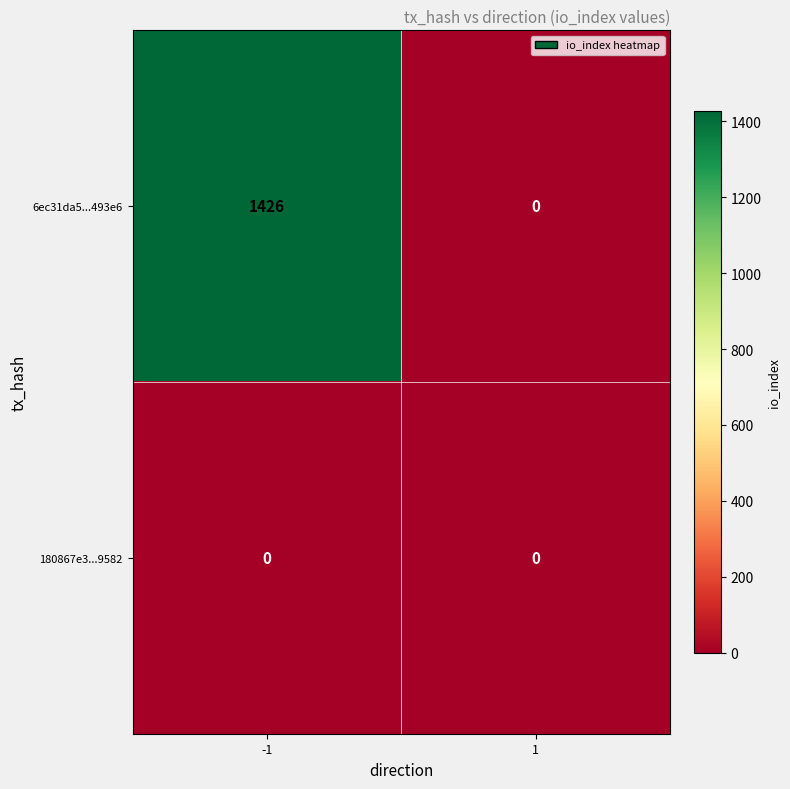

Reading right to left, extract all data points from this chart.

6ec31da5...493e6: 0	1426
180867e3...9582: 0	0